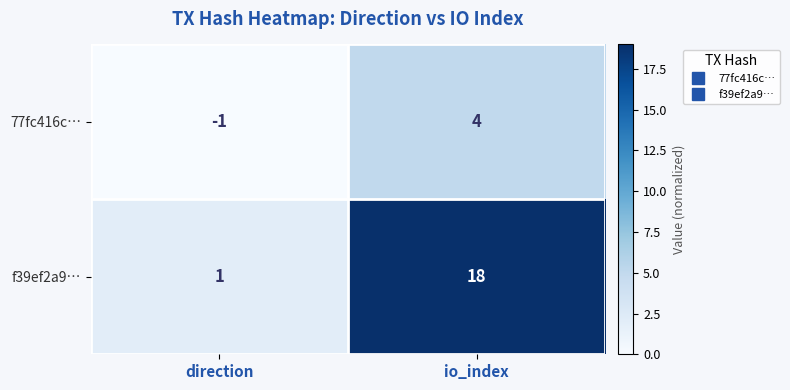

What is the sum of the 77fc416c… values at direction and io_index?

3